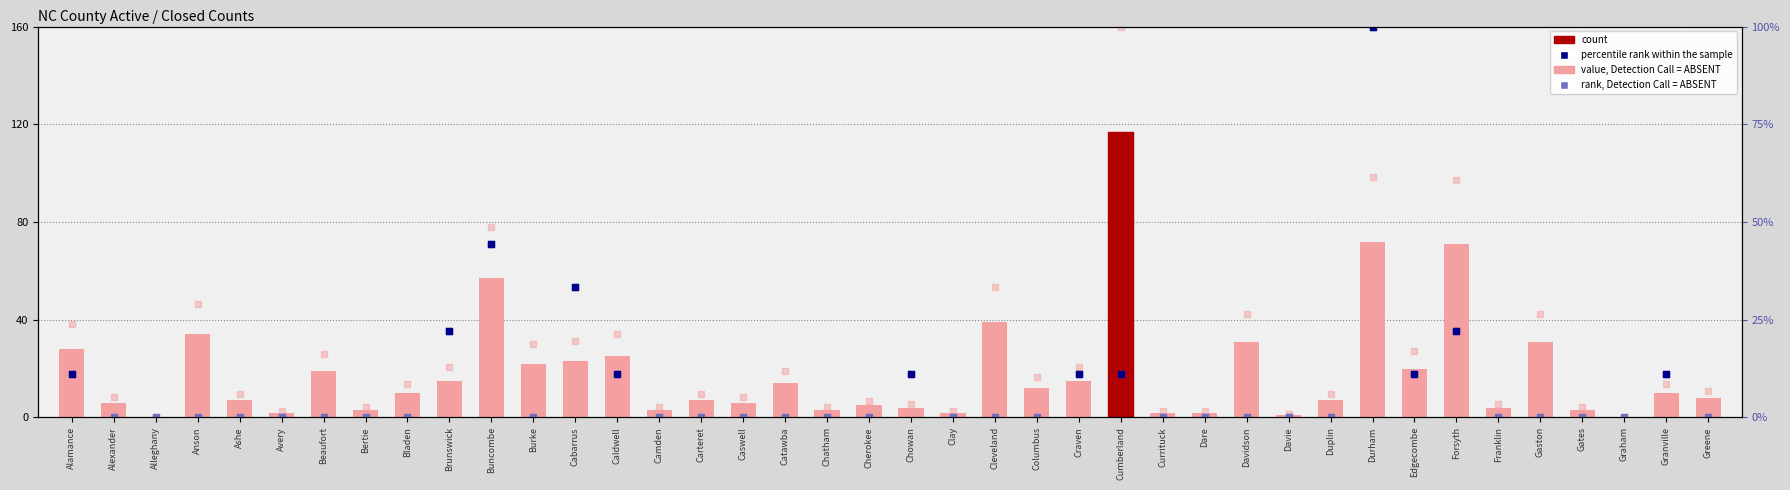

Which series reaches the maximum Y coordinate?

value, Detection Call = ABSENT